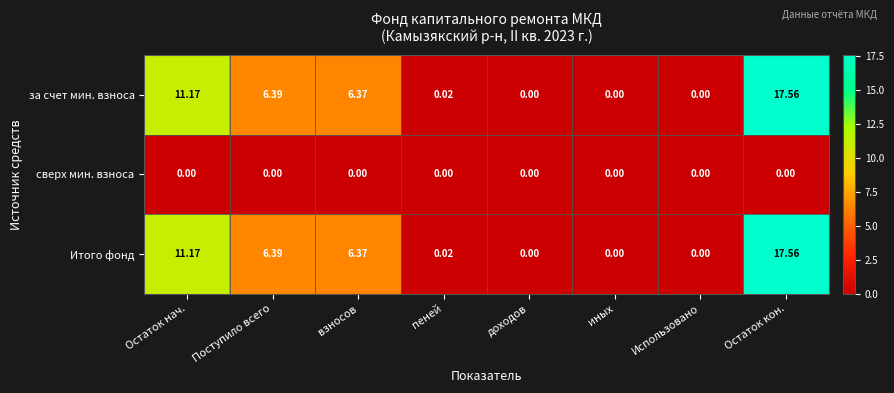

Count the number of data series in this chart.

3